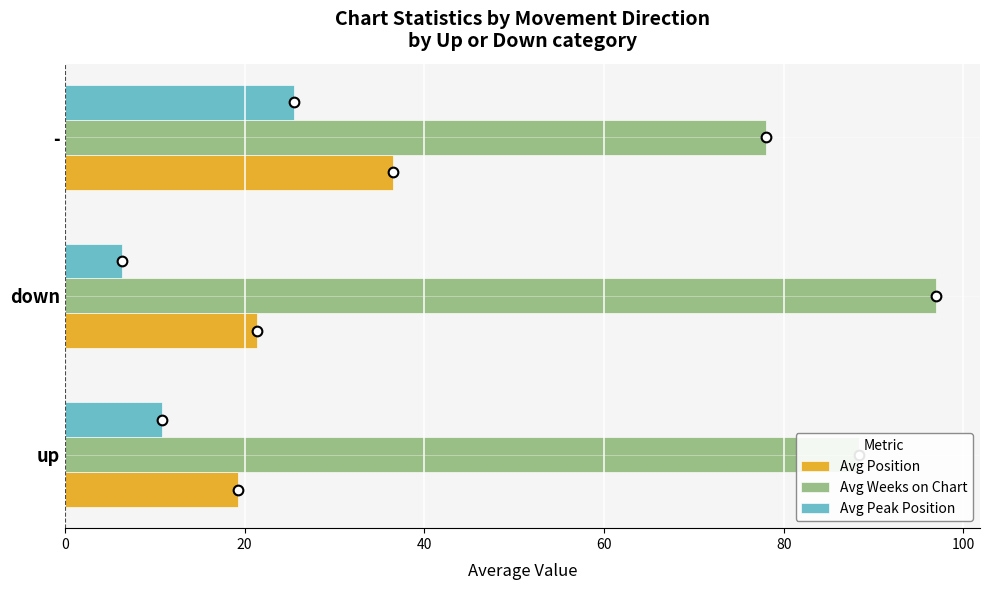

Is it true that Avg Peak Position equals 25.5 at -?

True